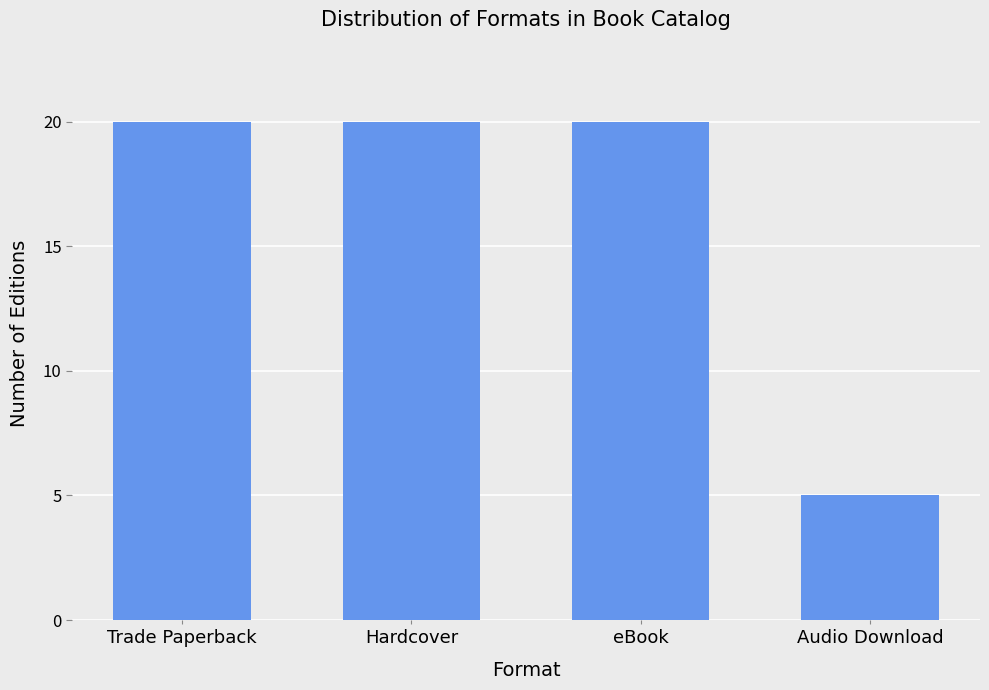

Is it true that the value at Trade Paperback is 32?

False